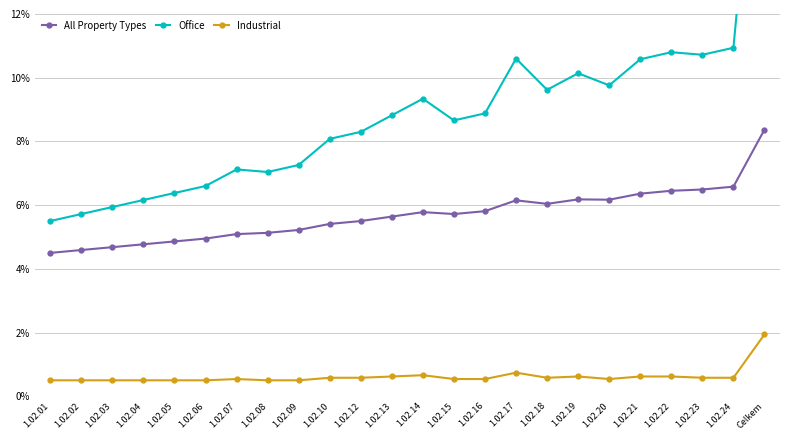

The value of All Property Types at 1.02.21 is 6.4. True or false?

True